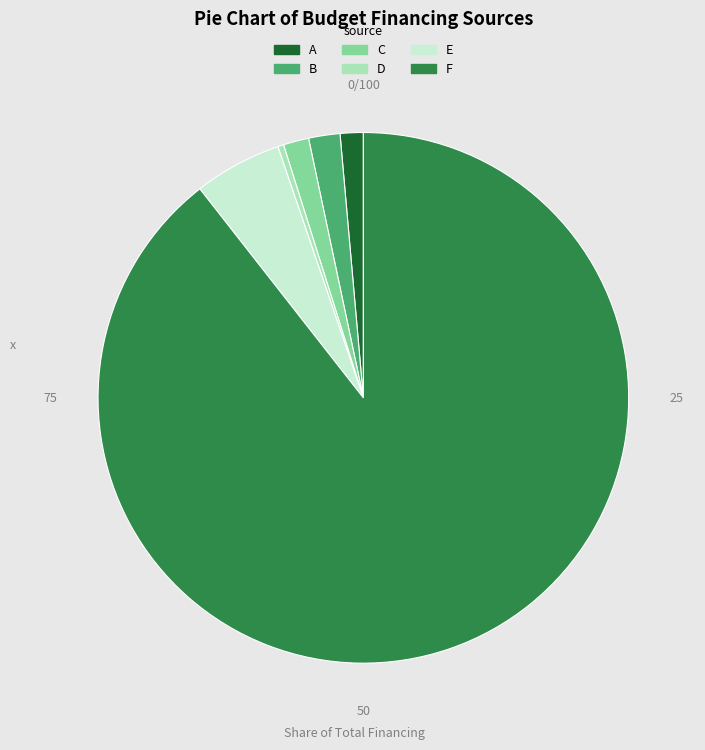

Does any single category account for the majority?

Yes